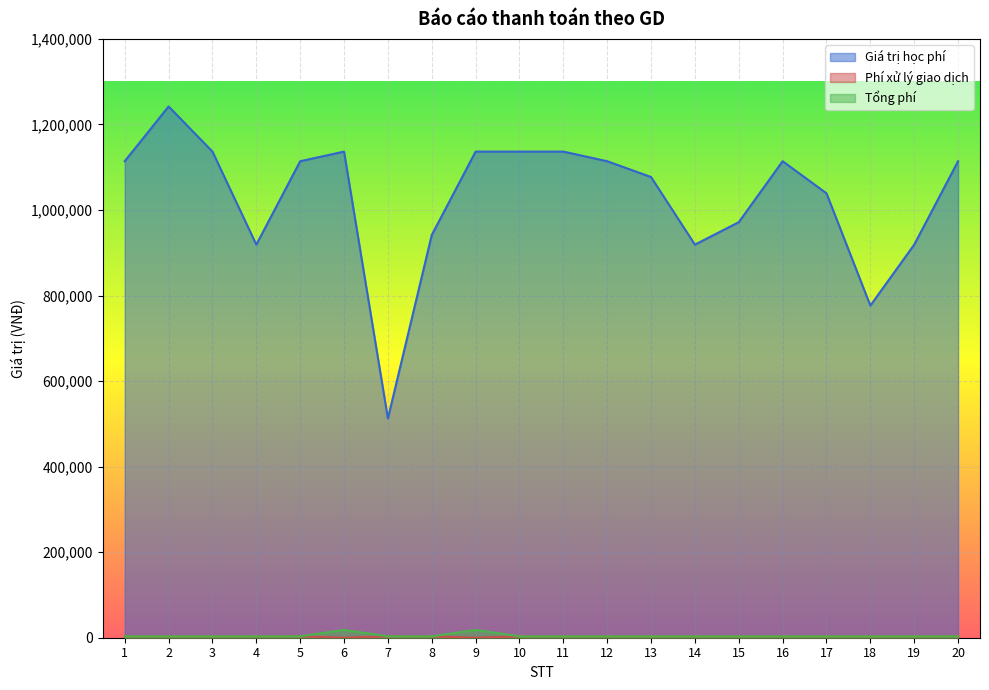

At which category does Giá trị học phí reach its first local peak?

2